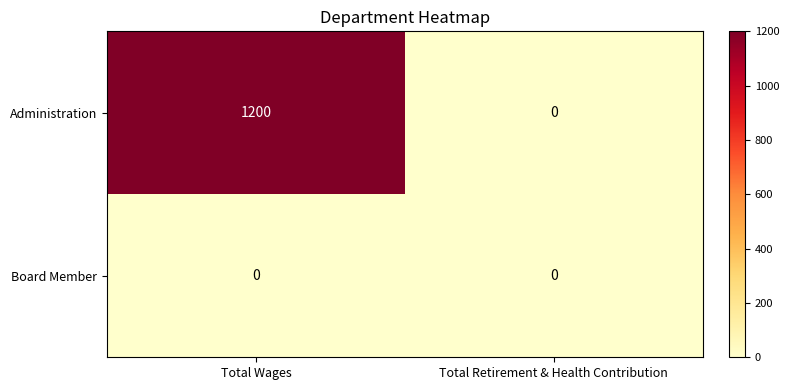

Reading left to right, extract all data points from this chart.

Administration: 1200	0
Board Member: 0	0